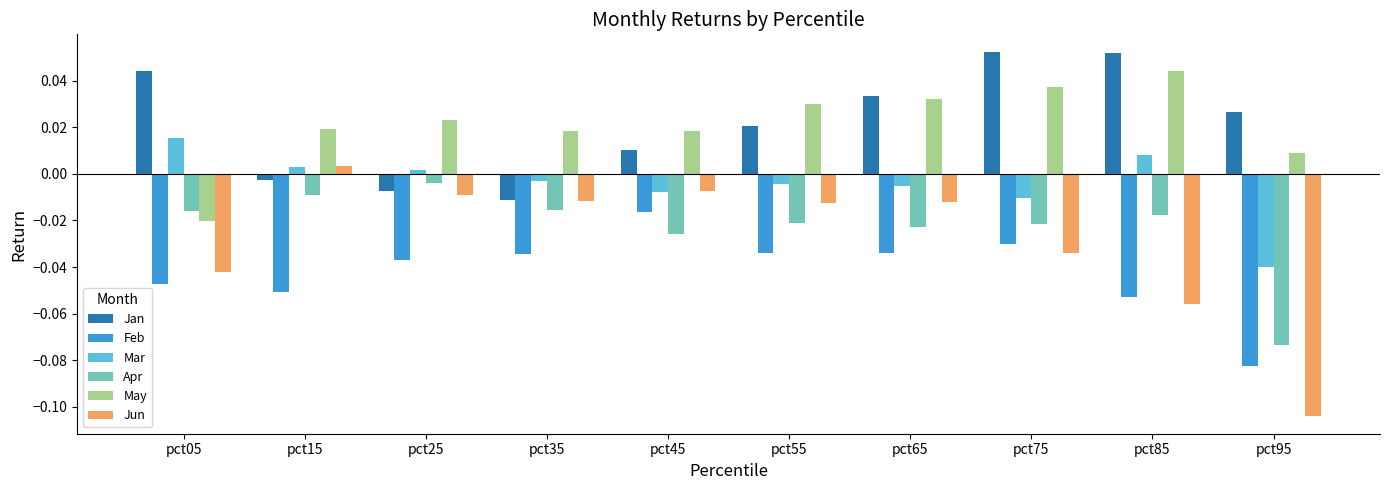

What is the total value across all series at pct95?

-0.3